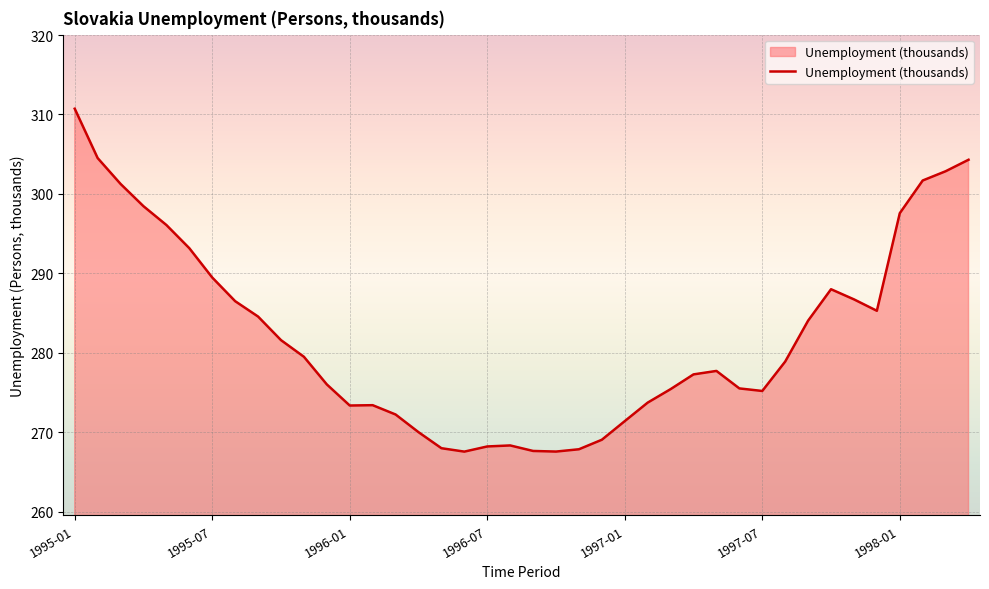

What is the difference between the maximum and minimum values?

43.2